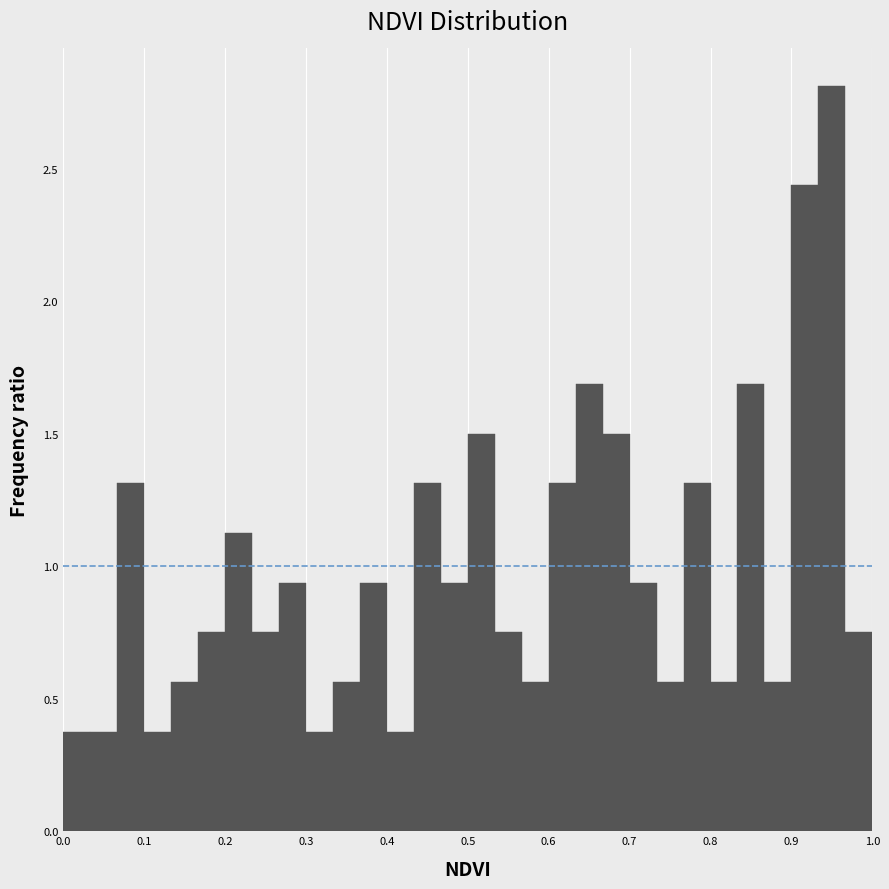

Read against the x-axis, roughly where is the centre of the tallest bar?

0.95